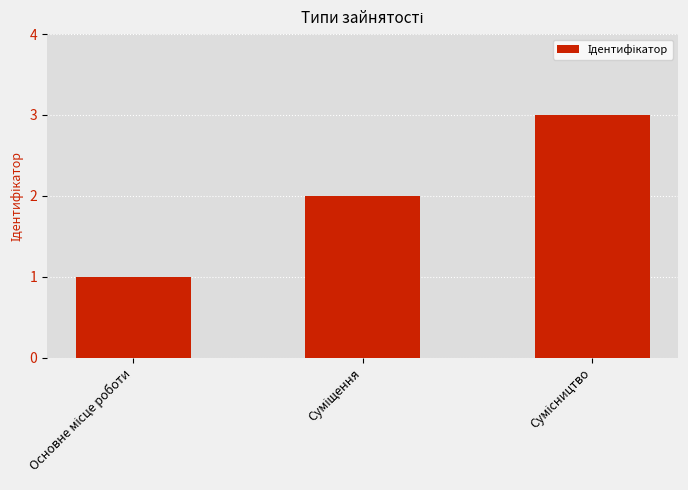

What is the greatest value displayed?

3